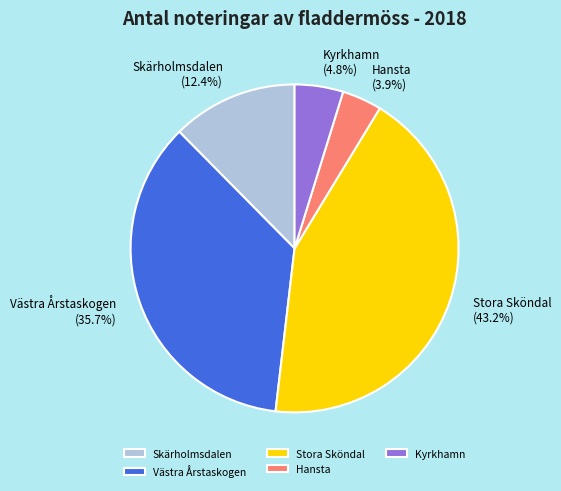

Which slice is the smallest?

Hansta